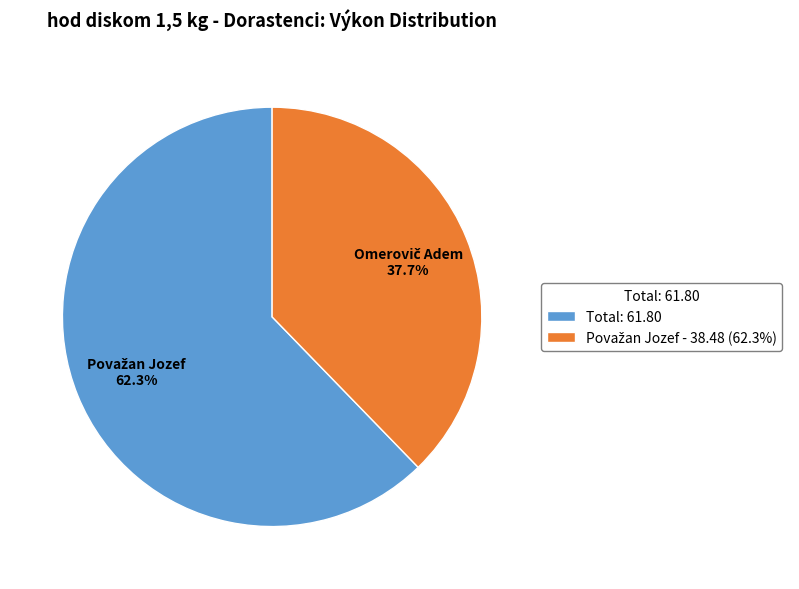

What portion of the pie excludes Total: 61.80?

37.7%